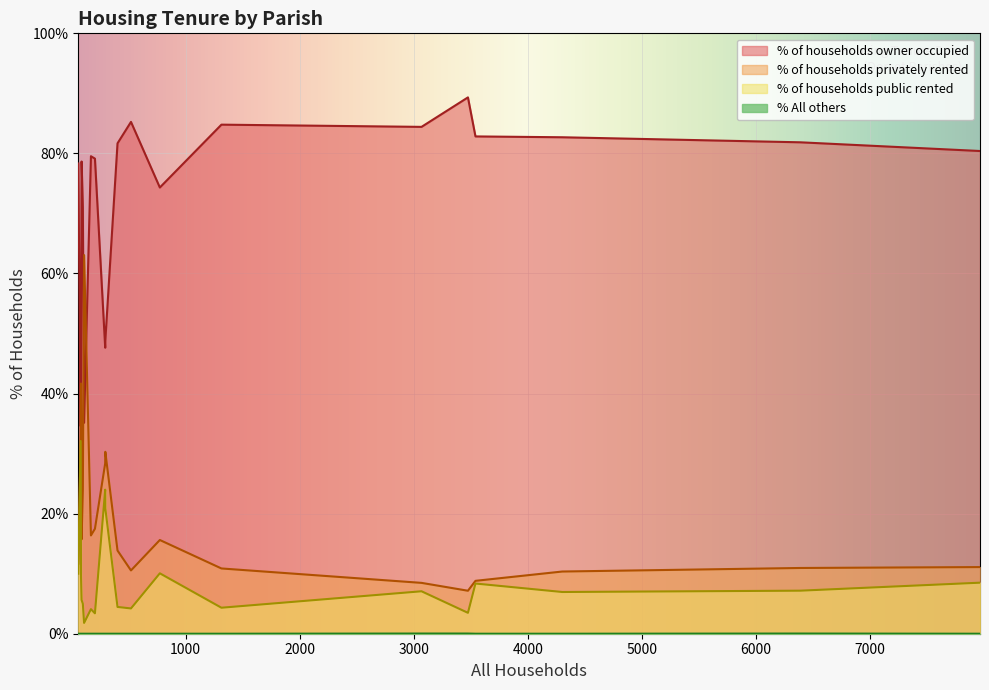

Does the chart display data point markers on the line(s)?

No